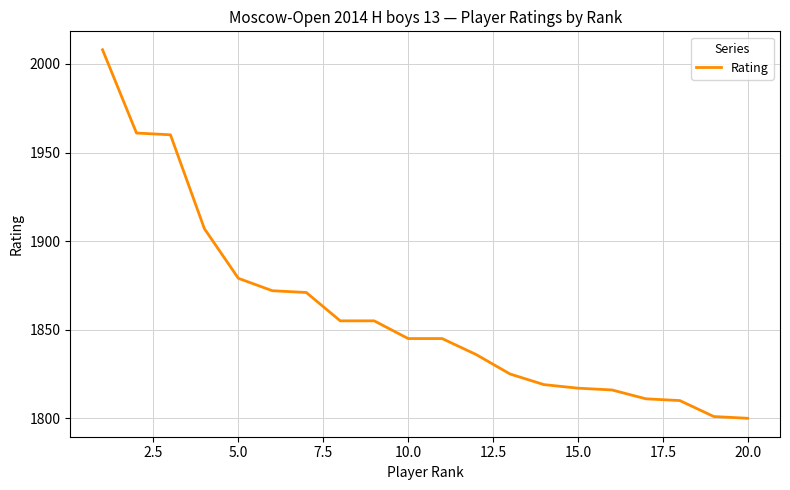

What is the greatest value displayed?

2008